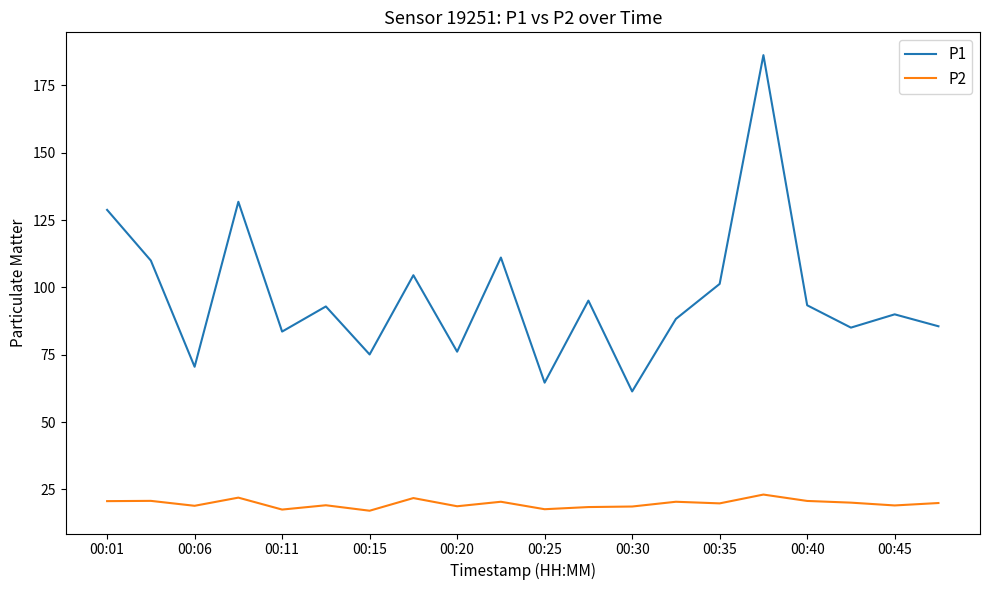

List the series in order of their peak value, highest first.

P1, P2